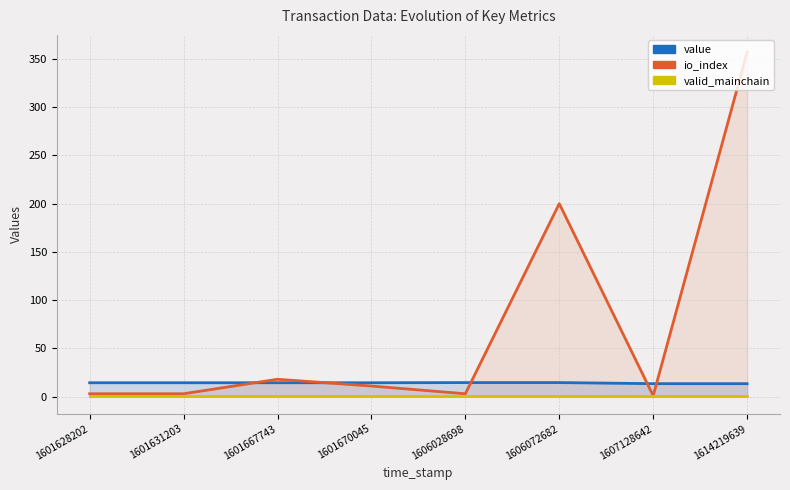

Is it true that io_index equals 5.3 at 1606028698?

False